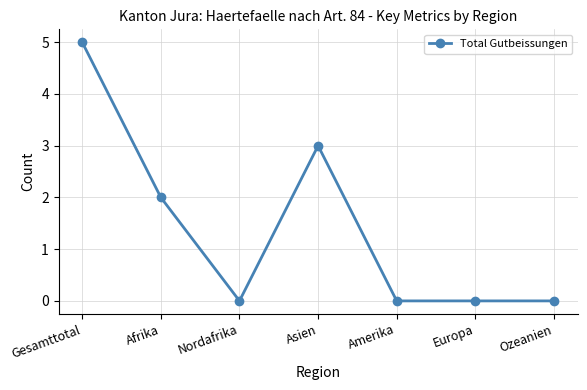

Count the number of categories in the chart.

7